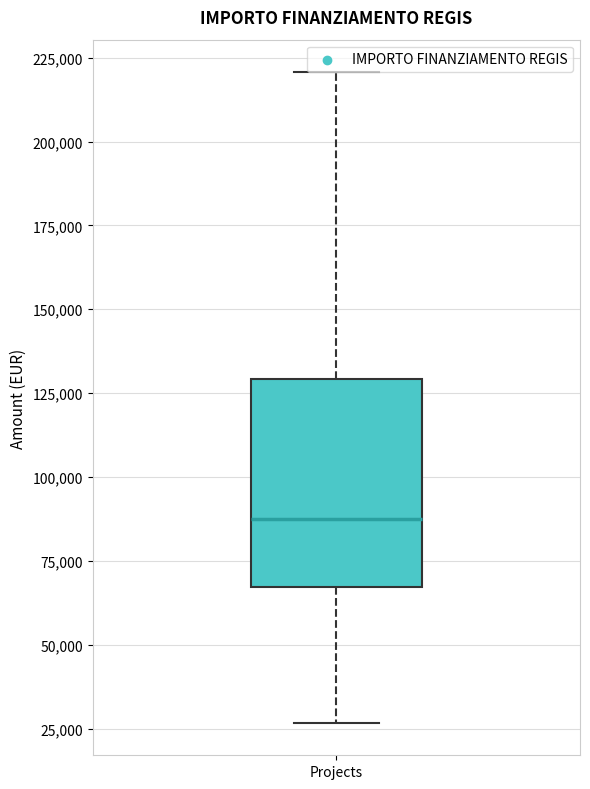

Where does the upper whisker of the box for Projects end on the y-axis? The values are not printed on the chart, so give them approximately, as read against the axis.

220000